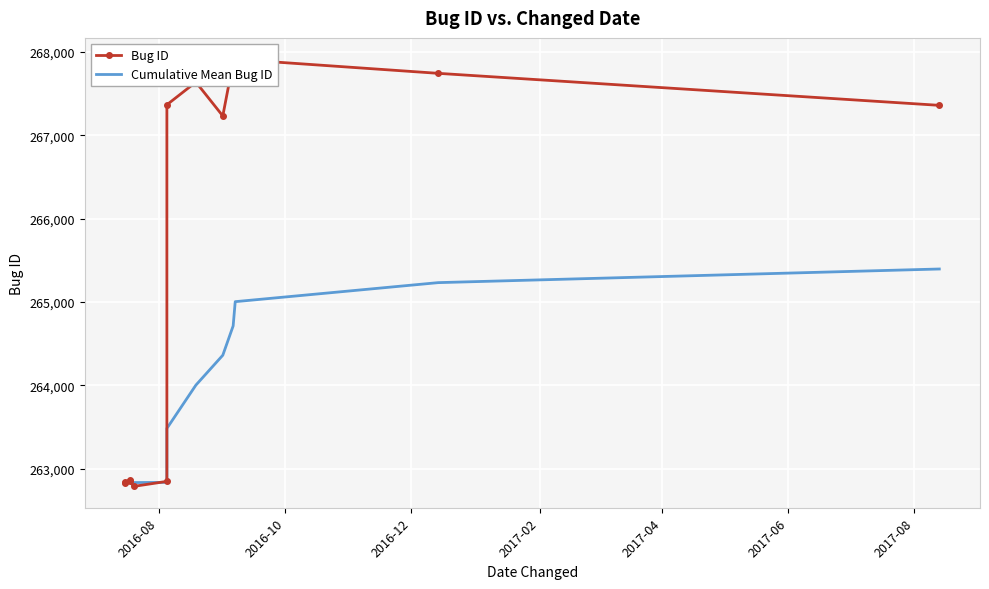

Reading right to left, extract all data points from this chart.

Bug ID: 267358.0	267742.0	267911.0	267877.0	267231.0	267637.0	267365.0	262847.0	262787.0	262852.0	262859.0	262834.0	262832.0
Cumulative Mean Bug ID: 265394.8	265231.2	265002.9	264712.1	264360.4	264001.6	263482.3	262835.2	262832.8	262844.2	262841.7	262833.0	262832.0